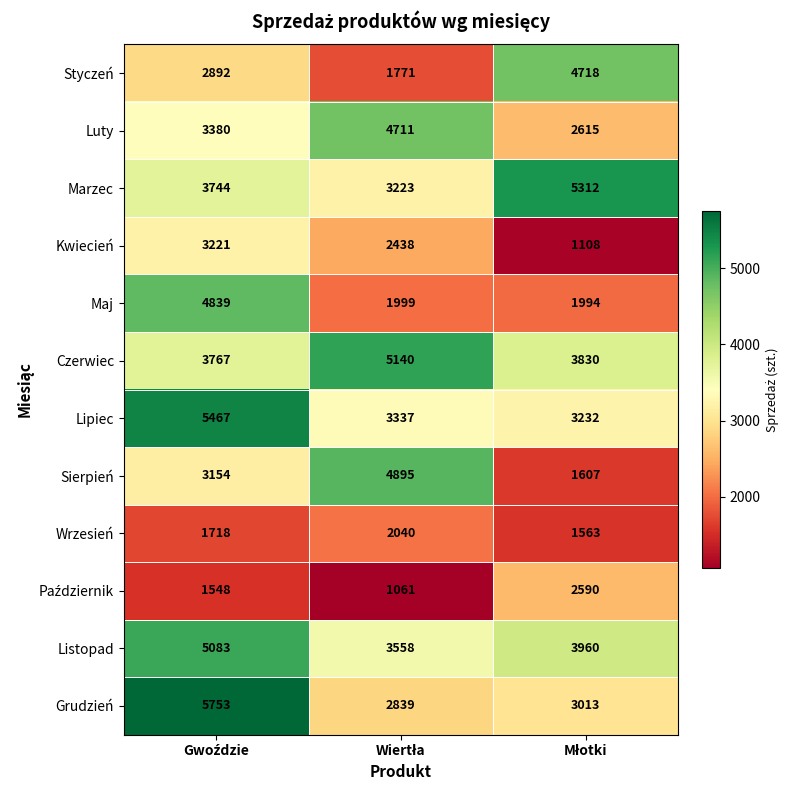

Which series has the largest range (max minus min)?

Sierpień